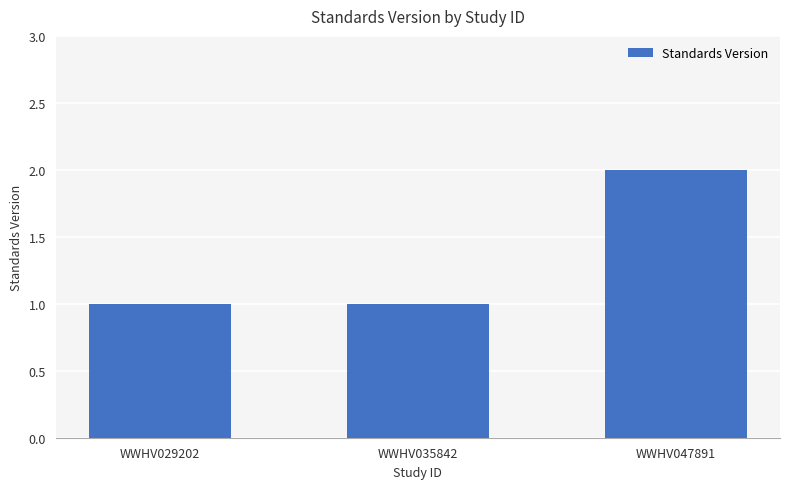

Reading left to right, extract all data points from this chart.

WWHV029202=1	WWHV035842=1	WWHV047891=2